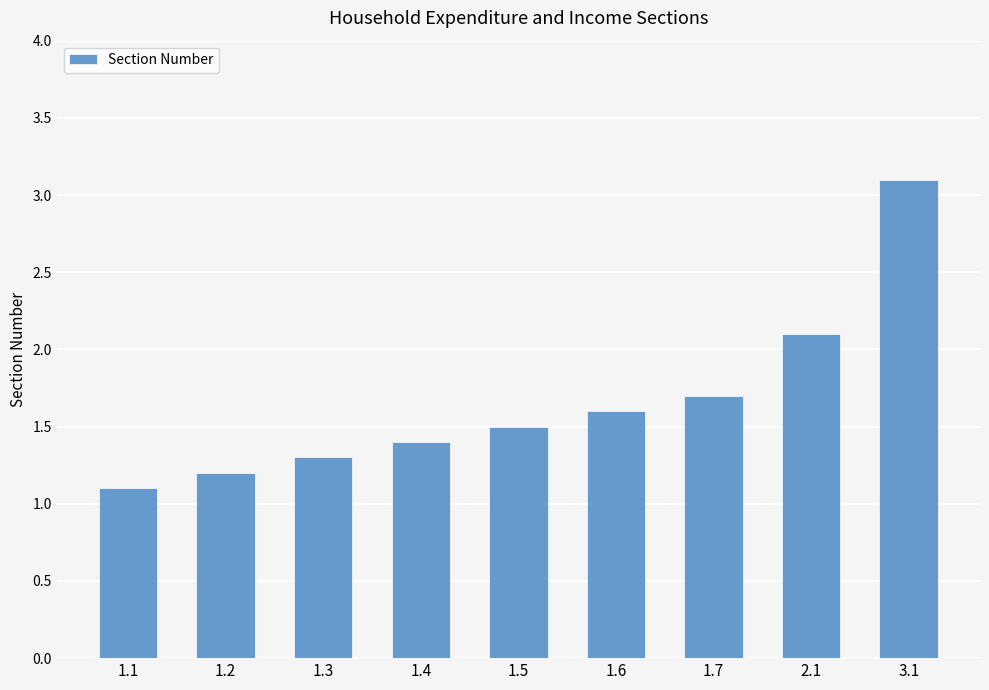

Which label corresponds to the smallest value in the chart?

1.1